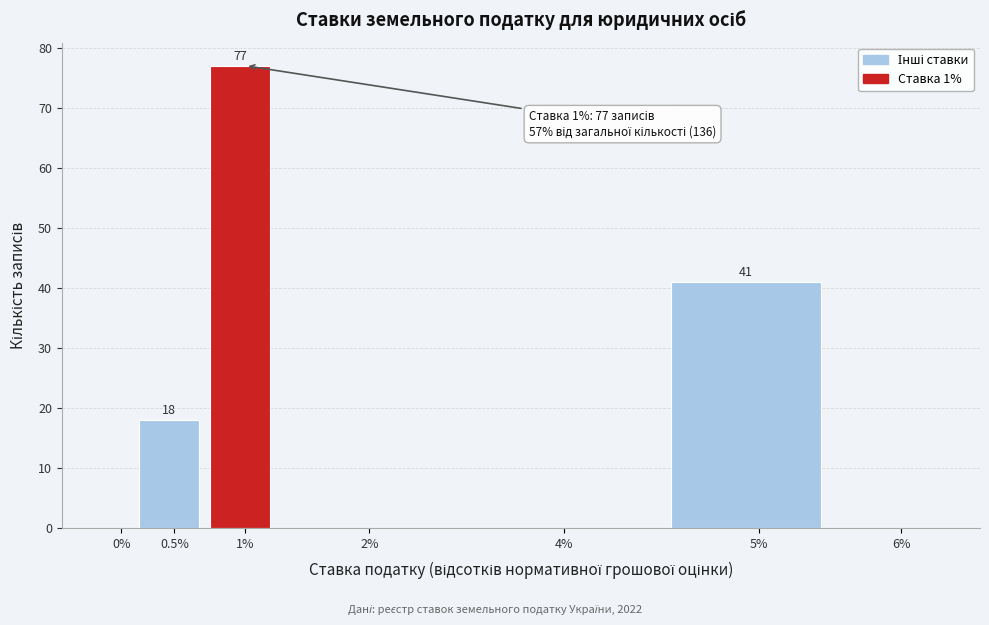

Reading left to right, transcribe all the data shown in this chart.

0%=0	0.5%=18	1%=77	2%=0	4%=0	5%=41	6%=0